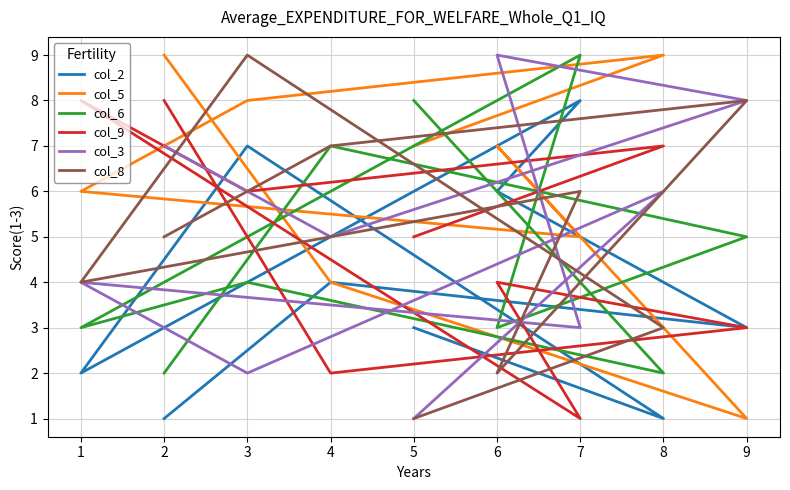

Reading left to right, extract all data points from this chart.

col_2: 1	4	3	6	8	2	7	1	3
col_5: 9	4	1	7	5	6	8	9	7
col_6: 2	7	5	3	9	3	4	2	8
col_9: 8	2	3	4	1	8	6	7	5
col_3: 7	5	8	9	3	4	2	6	1
col_8: 5	7	8	2	6	4	9	3	1